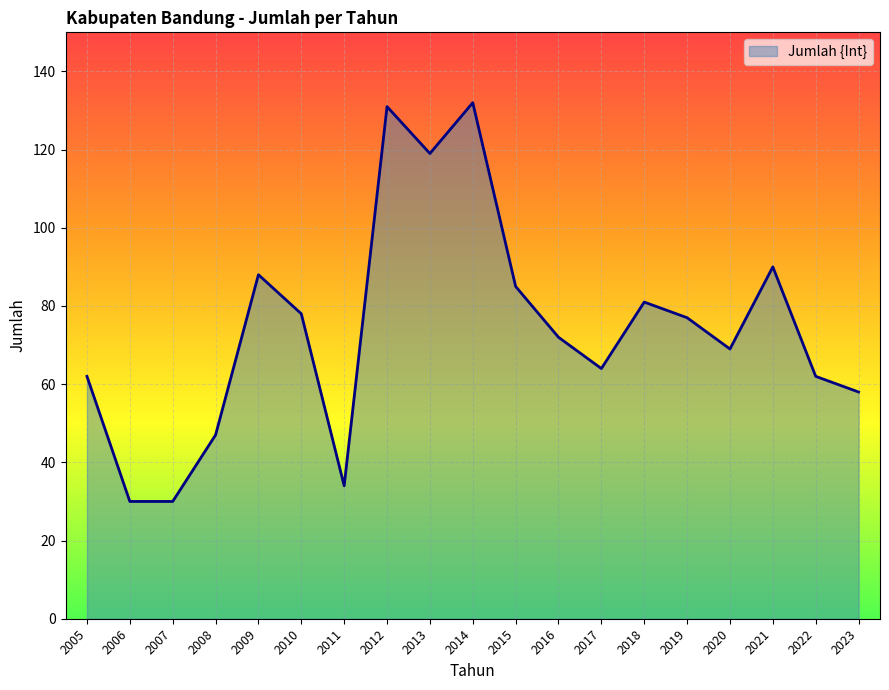

What is the greatest value displayed?

132